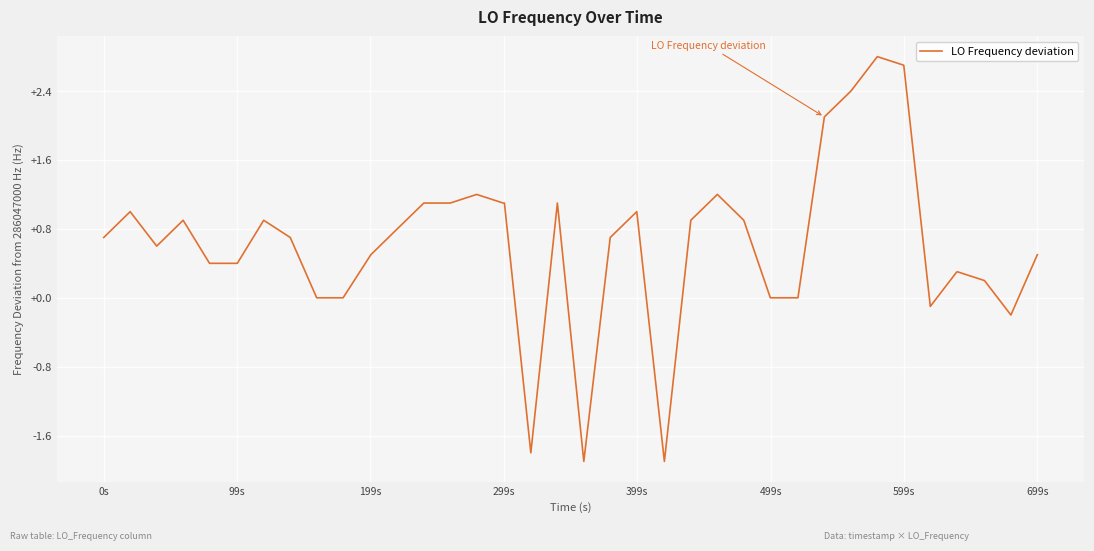

What is the minimum value shown in the chart?

-1.9